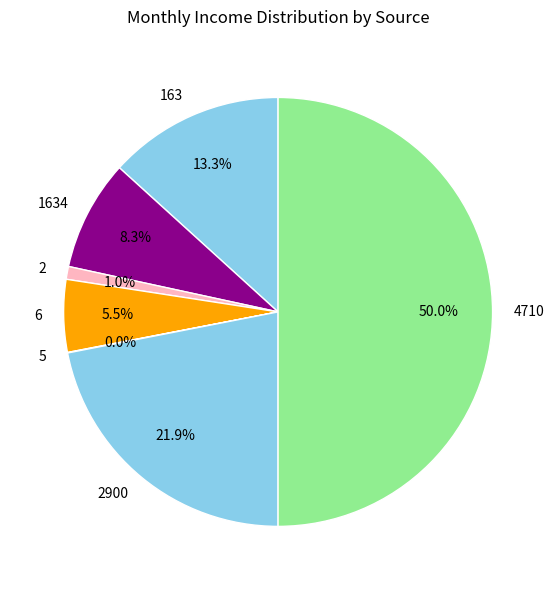

Is the sum of 2 and 163 greater than half?

No